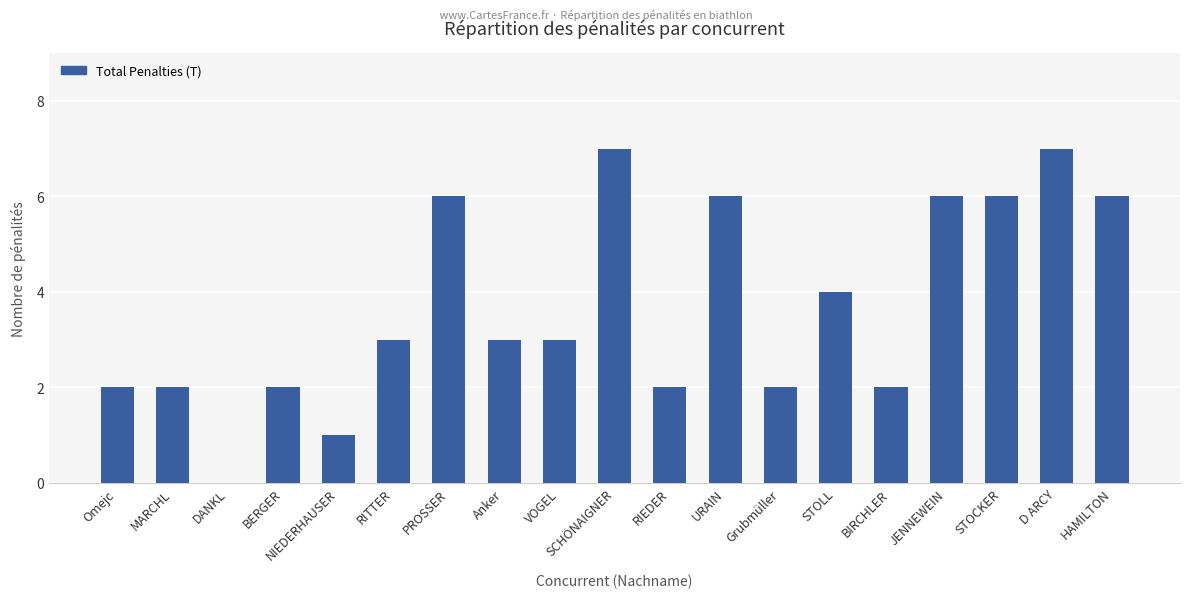

Approximately how many times larger is the value at MARCHL compared to VOGEL?

0.7